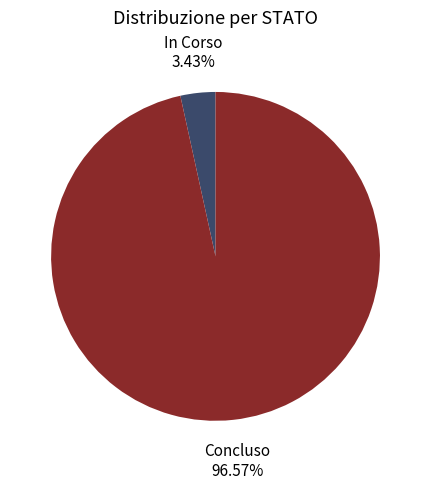

Is the sum of In Corso and Concluso greater than half?

Yes